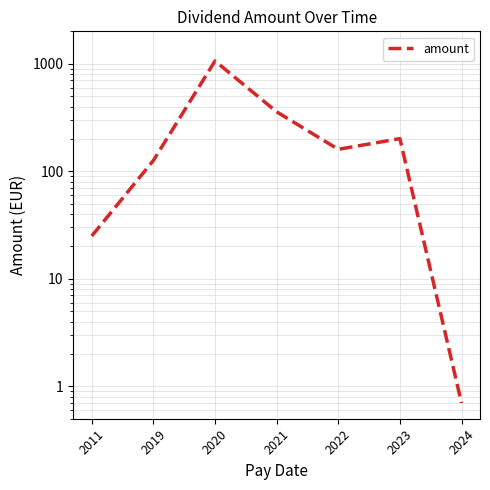

Read the value at 2020.

1060.0